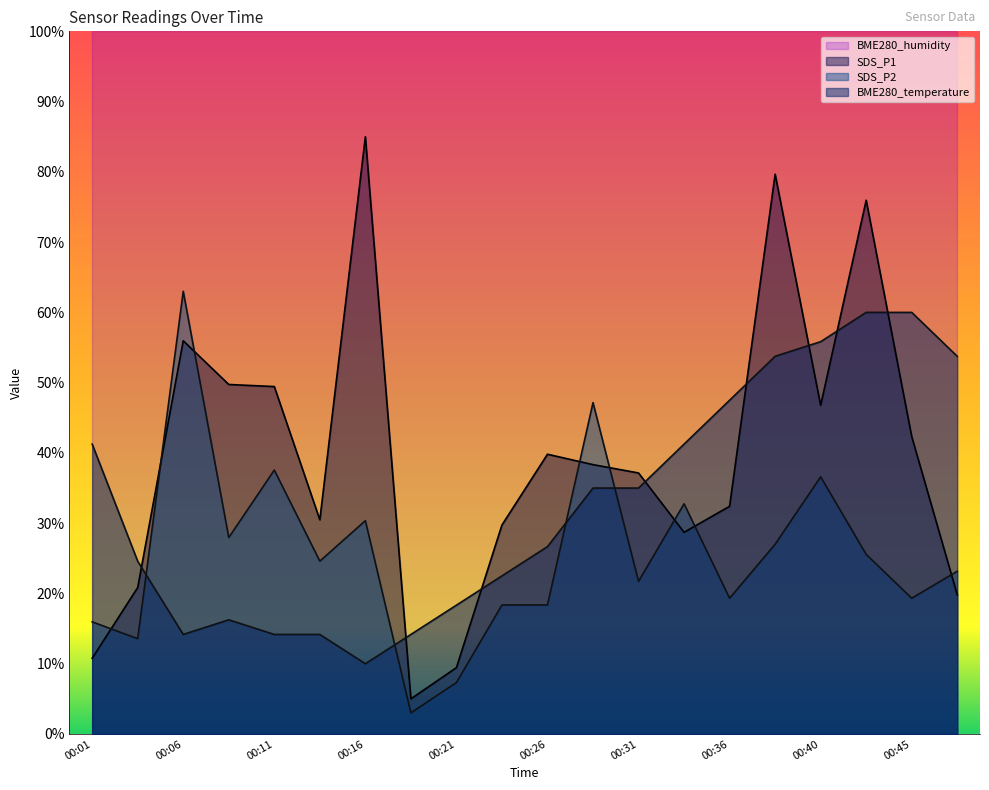

After their last crossing, which series has the higher values: SDS_P2 or SDS_P1?

SDS_P2